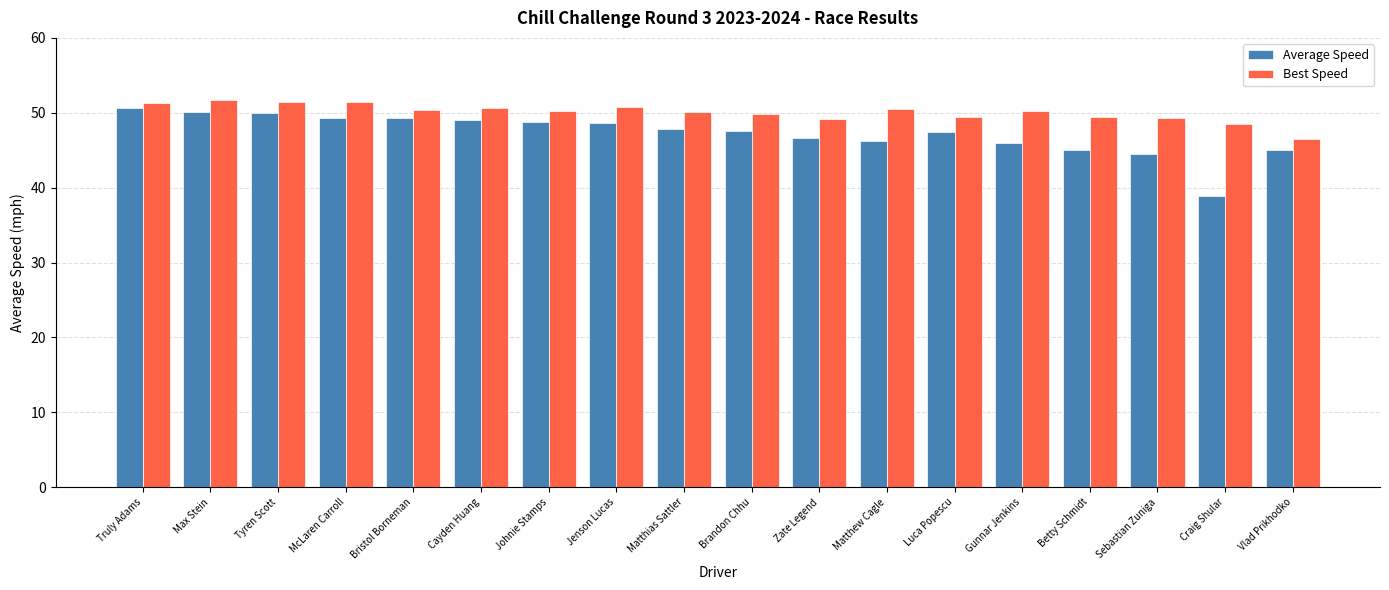

What are all the series names shown in the legend?

Average Speed, Best Speed